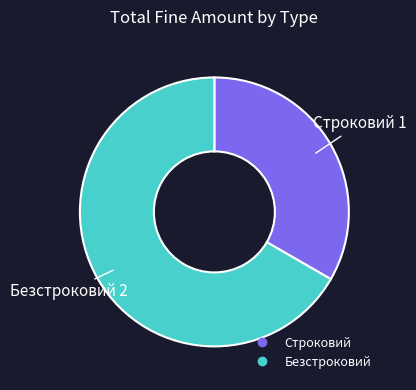

What is the largest slice in the pie chart?

Безстроковий